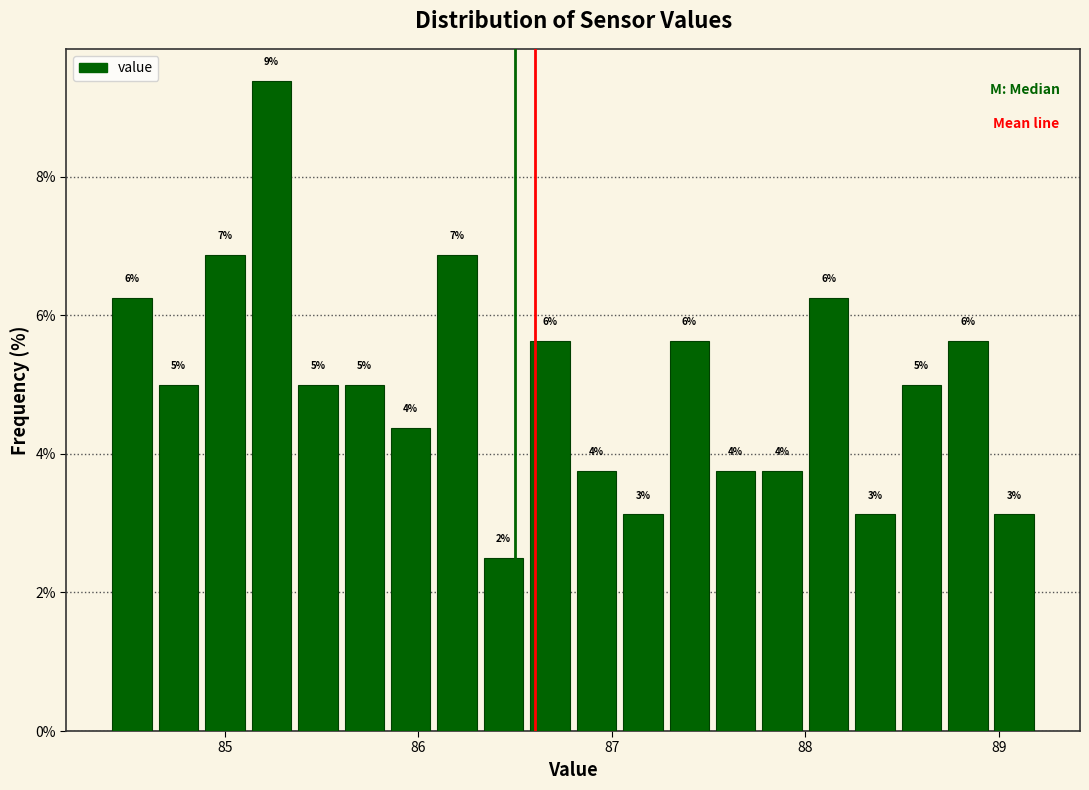

Read against the x-axis, roughly where is the centre of the tallest bar?

85.2